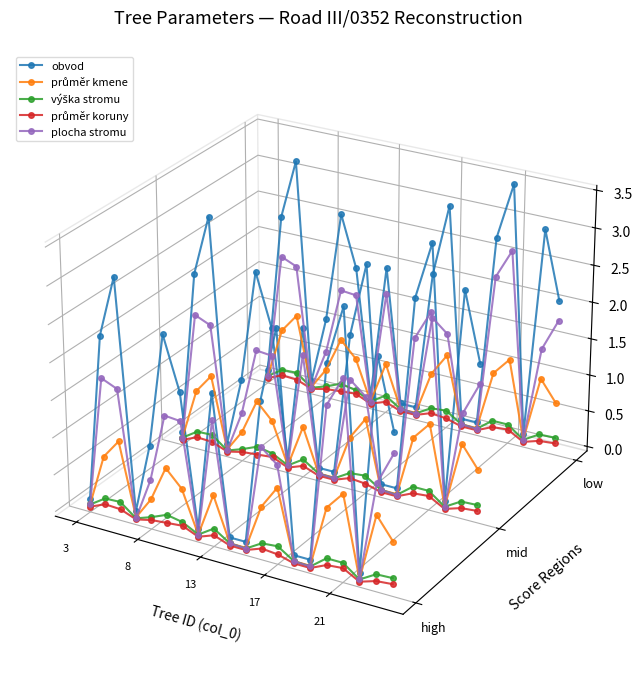

Does the chart display data point markers on the line(s)?

Yes